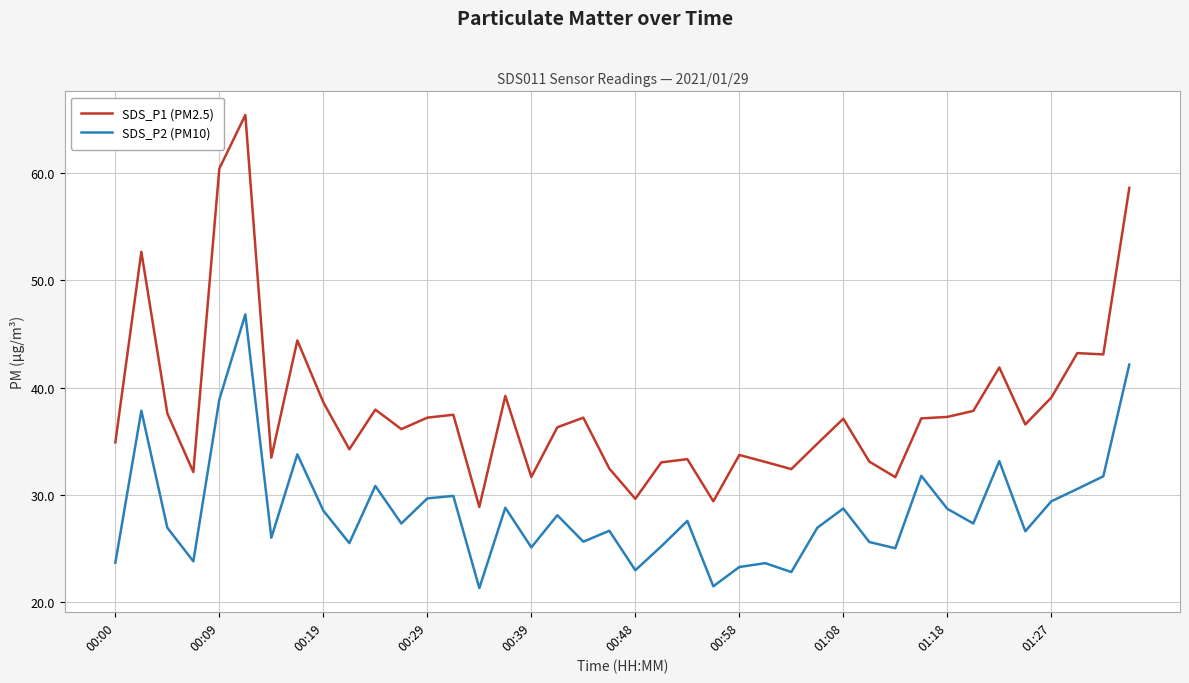

What is the maximum value for SDS_P1 (PM2.5)?

65.4